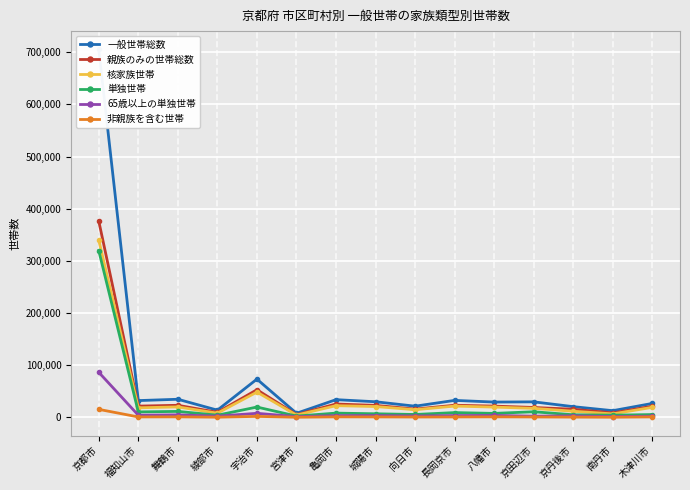

Between 亀岡市 and 八幡市, which is larger?

亀岡市